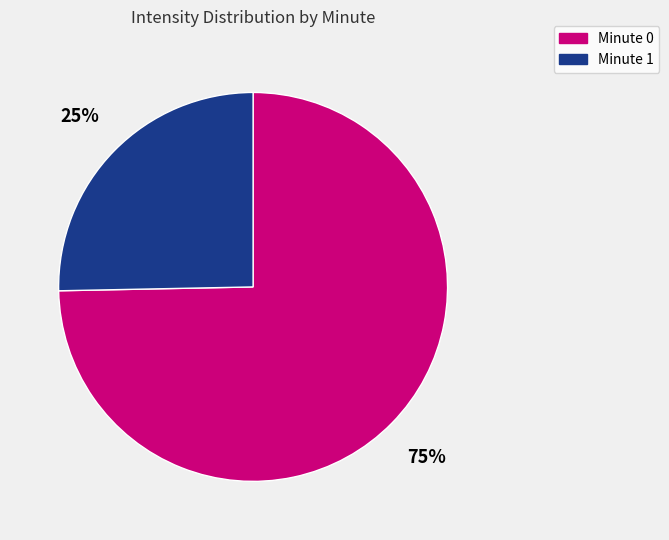

To the nearest percent, what is the average slice percentage?

50%